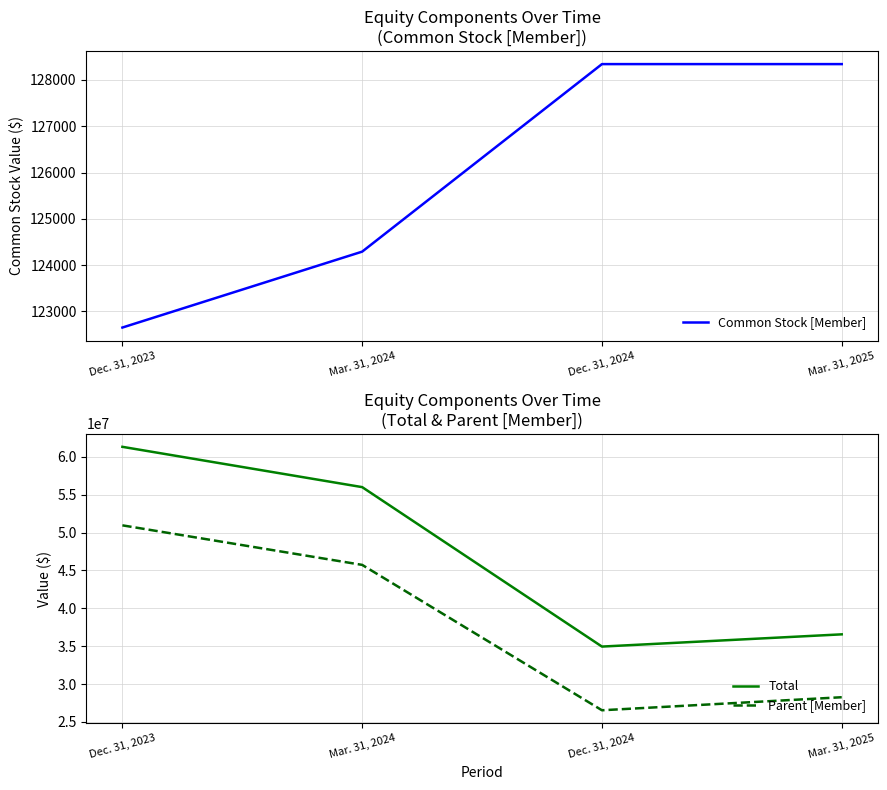

Reading left to right, list all the values displayed in this chart.

Common Stock [Member]: Dec. 31, 2023=122651	Mar. 31, 2024=124291	Dec. 31, 2024=128343	Mar. 31, 2025=128343
Total: Dec. 31, 2023=61322070	Mar. 31, 2024=56000807	Dec. 31, 2024=34945155	Mar. 31, 2025=36560366
Parent [Member]: Dec. 31, 2023=50954183	Mar. 31, 2024=45732409	Dec. 31, 2024=26535146	Mar. 31, 2025=28255453